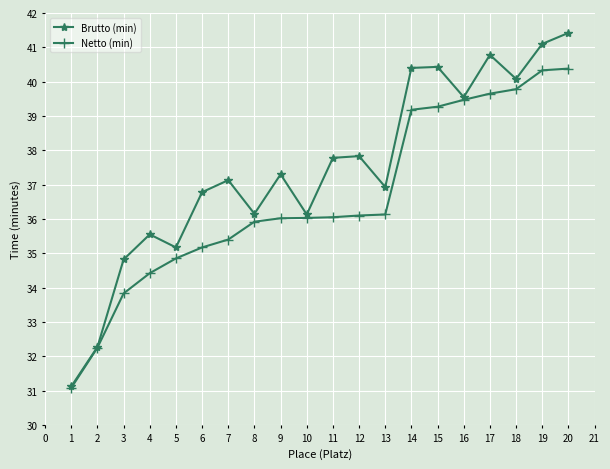

What is the value of the Netto (min) point at the 4th from the left?

34.4